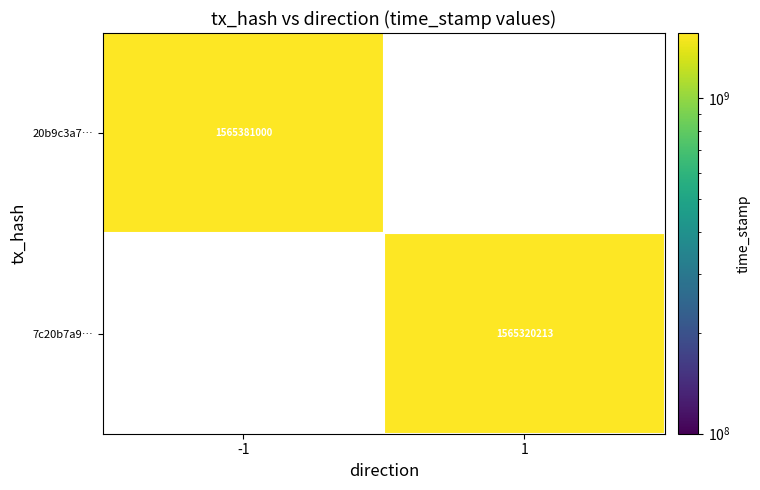

What is the greatest value displayed?

1565381000.0